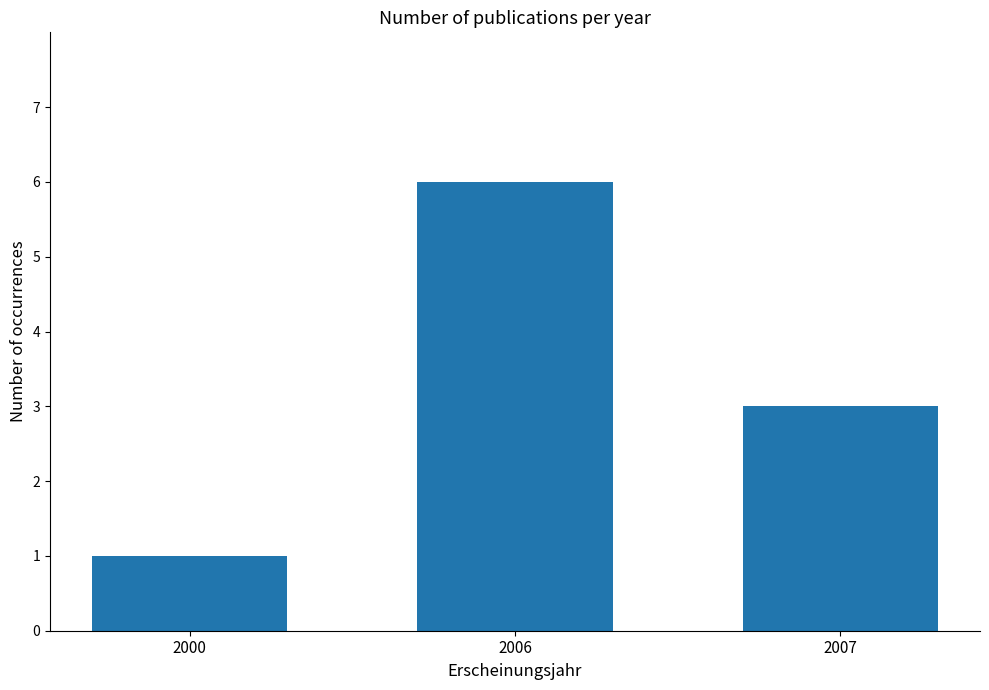

Rank the categories by value from lowest to highest.

2000, 2007, 2006